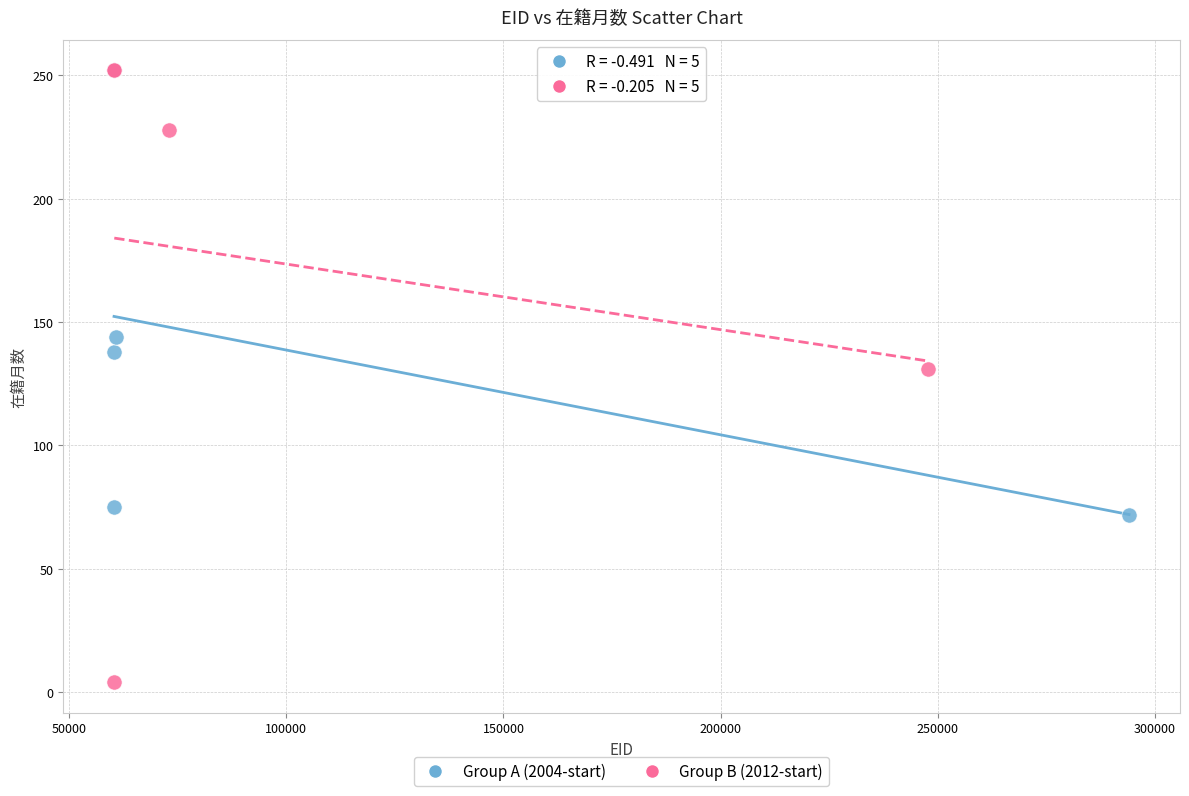

What are all the series names shown in the legend?

Group A (2004-start), Group B (2012-start)